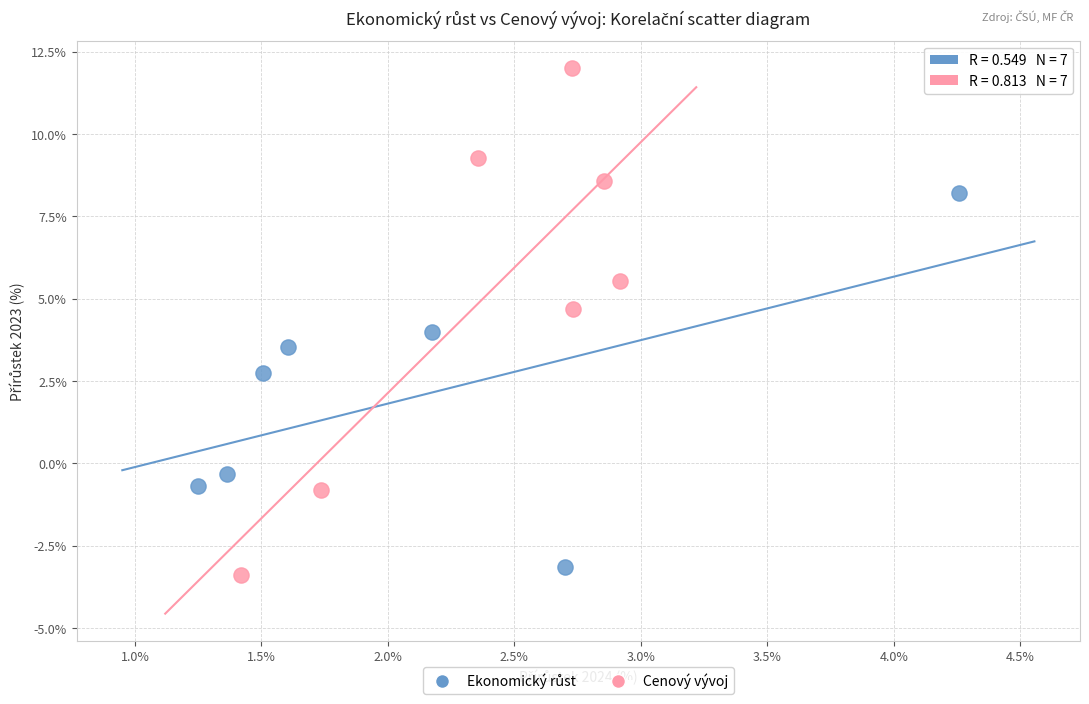

Which series contains the highest Y value?

Cenový vývoj